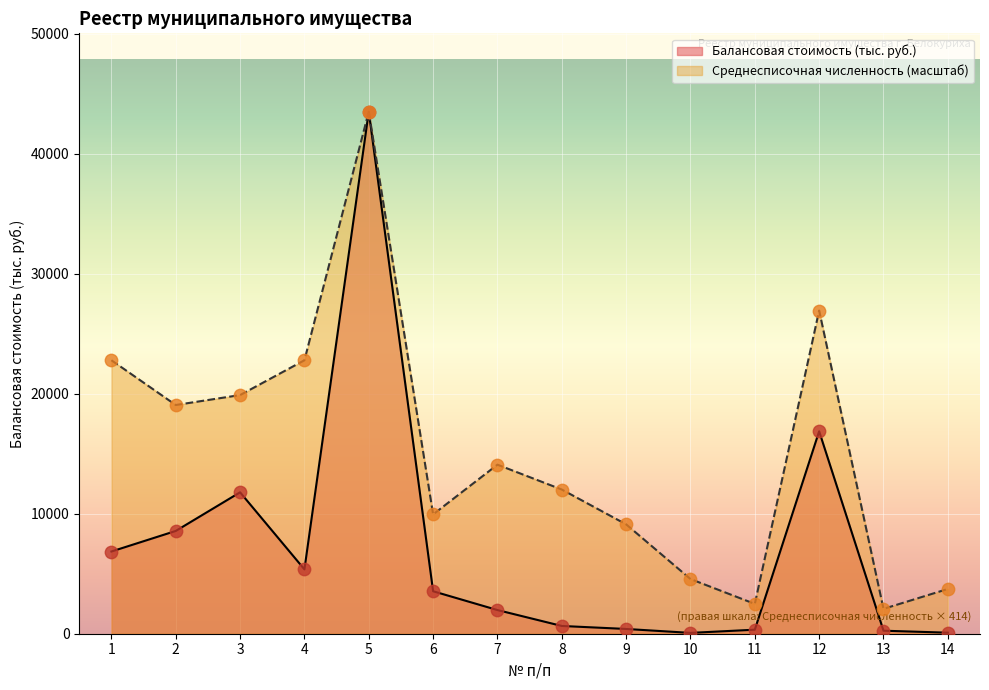

Is the value of Балансовая стоимость (тыс. руб.) at 2 greater than the value of Среднесписочная численность at 10?

Yes